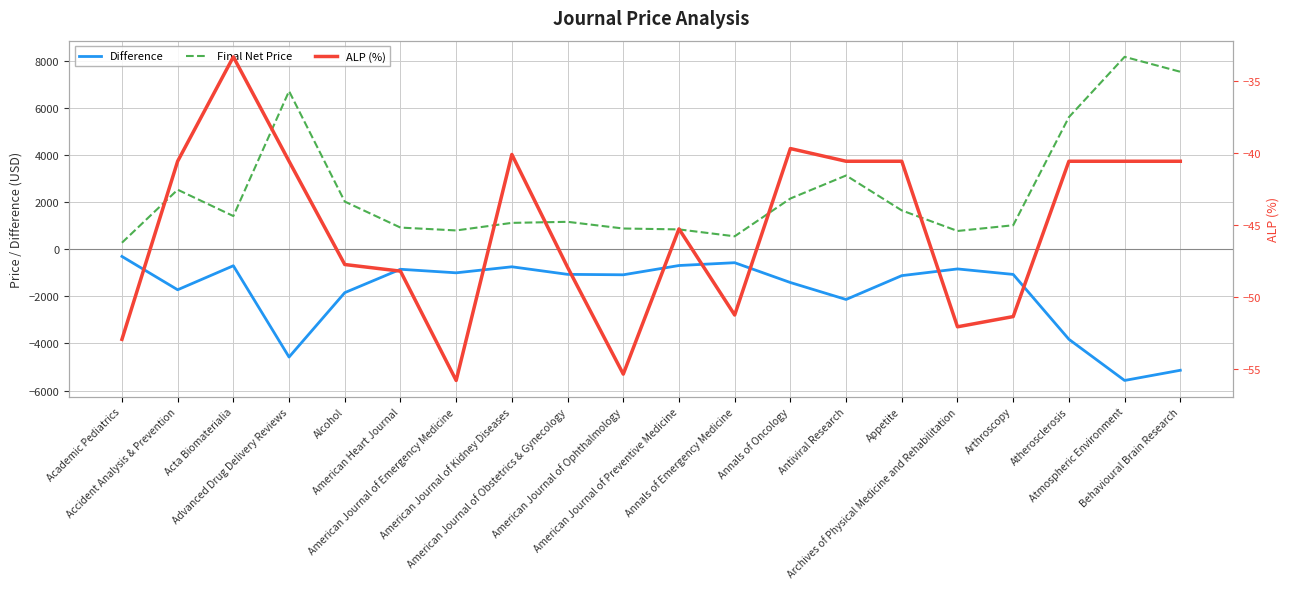

What is the smallest value displayed?

-5569.7